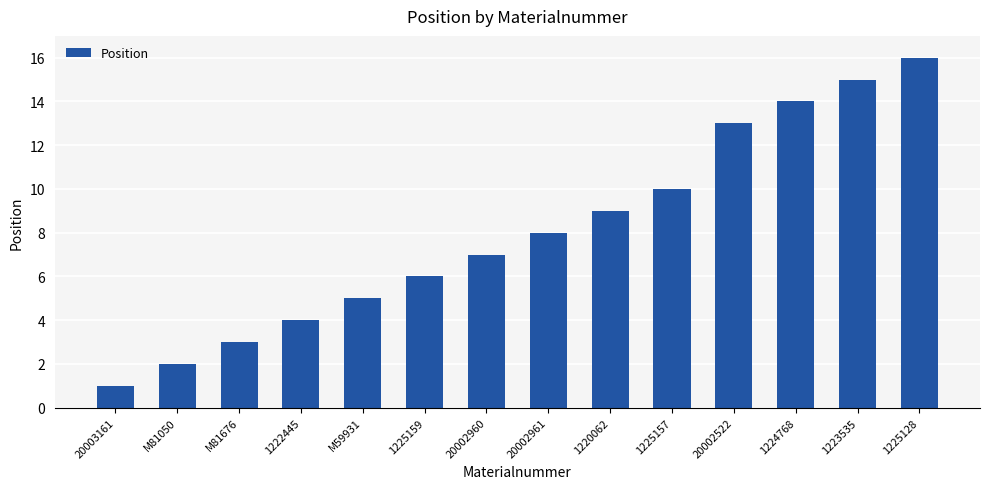

Does the chart contain stacked bars?

No